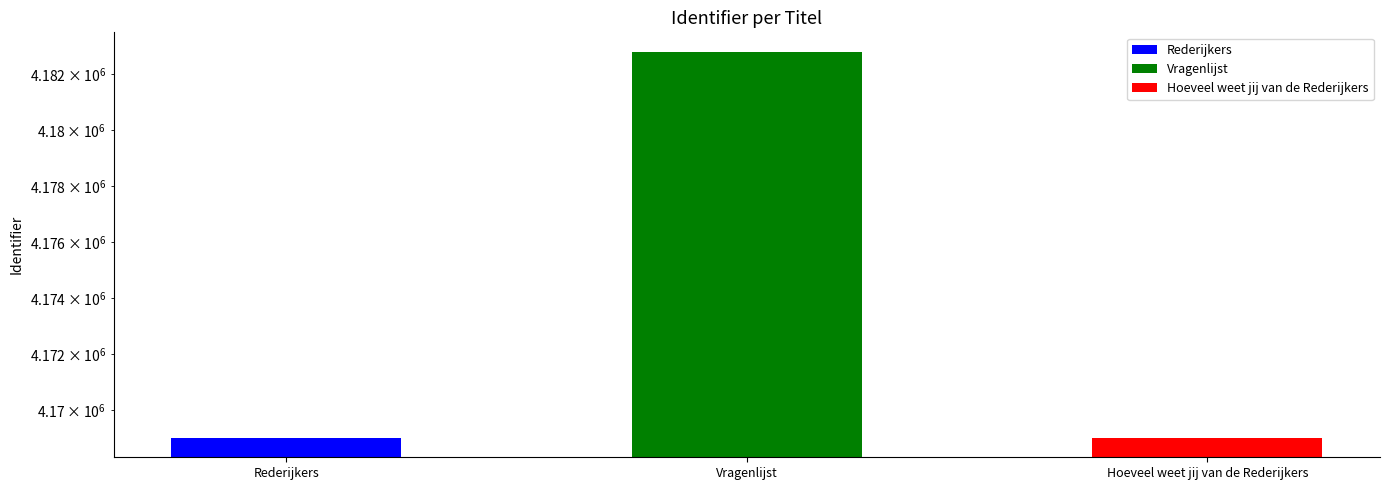

What value does the data have at Vragenlijst, to the nearest 50?

4182800